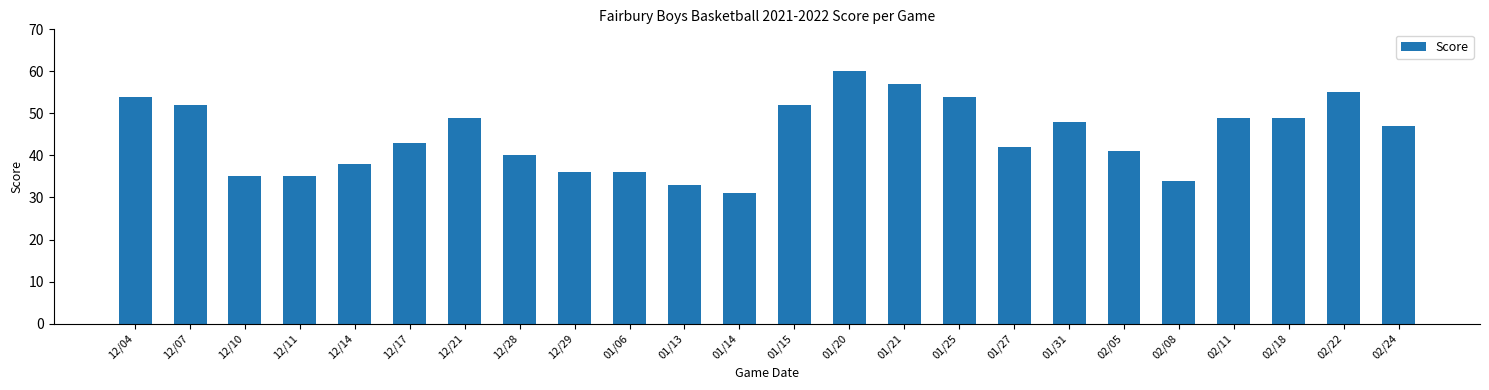

How many categories are shown in the chart?

24